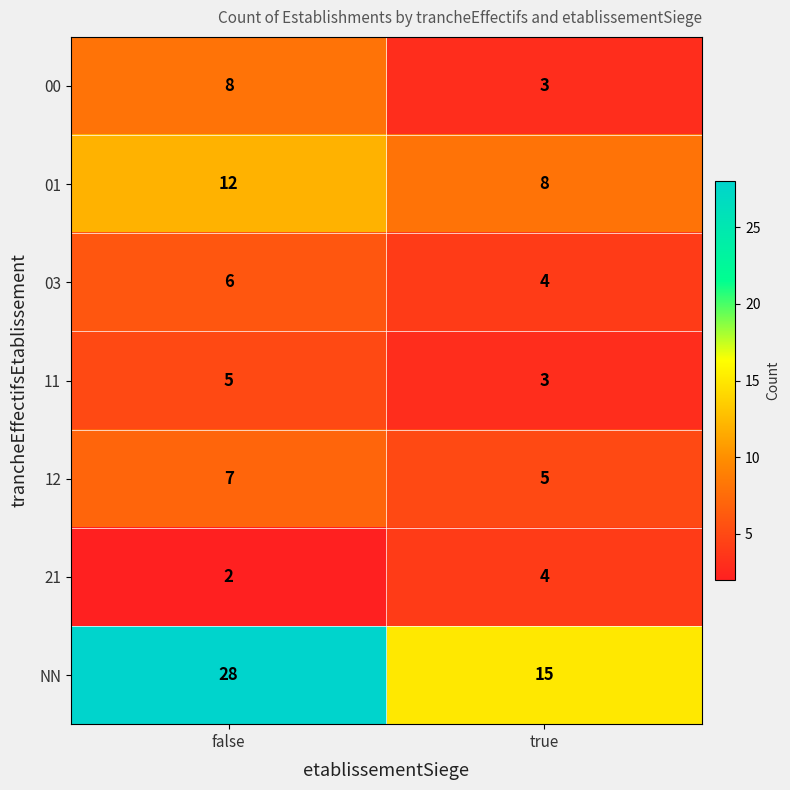

How many values in the 00 series are below 8?

1